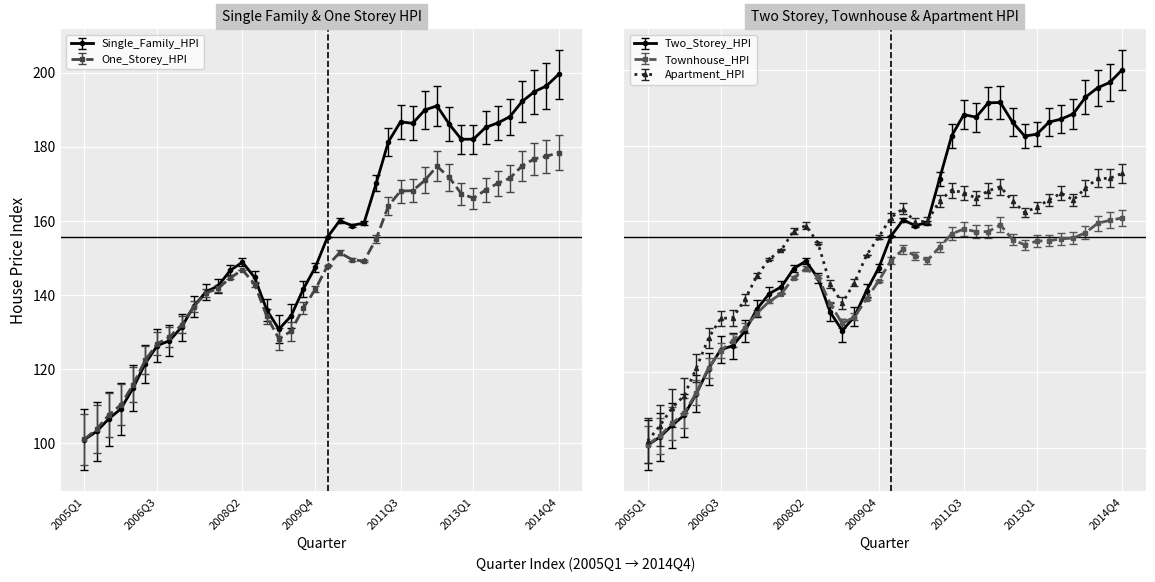

What is the highest value of the Single_Family_HPI series?

199.5